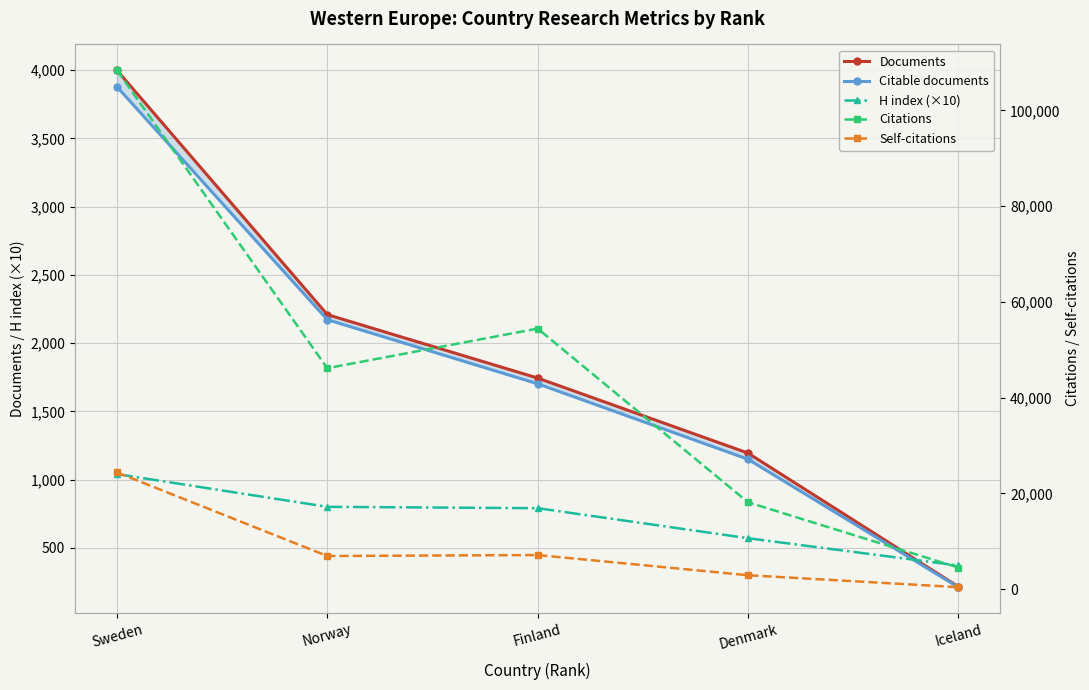

What position from the left is Finland?

3